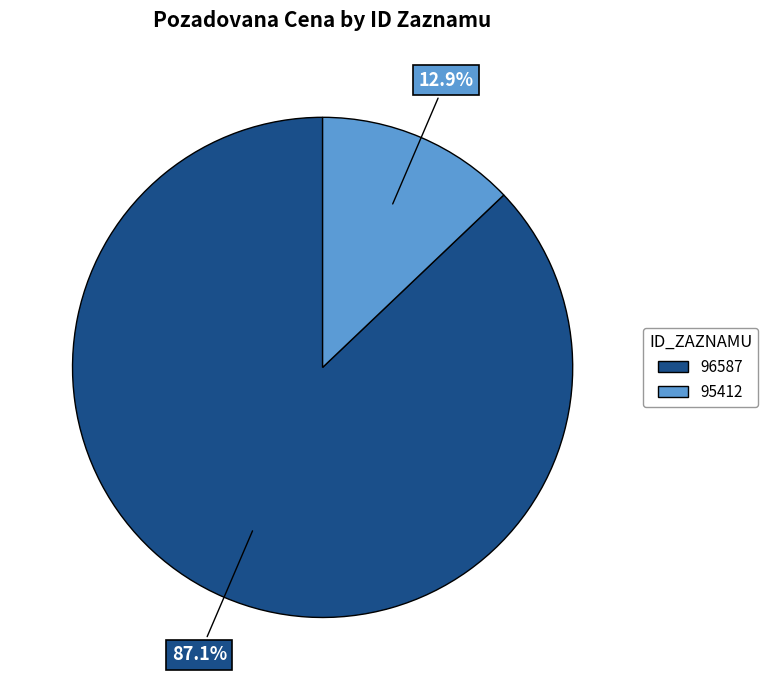

Is the sum of 95412 and 96587 greater than half?

Yes